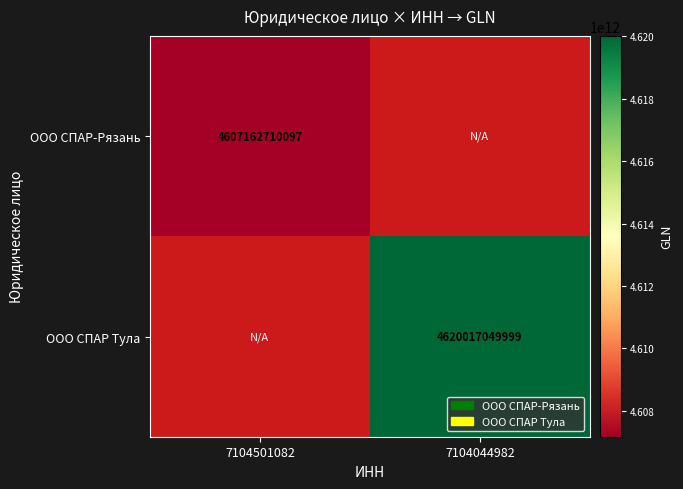

What is the smallest value displayed?

4607162710097.0